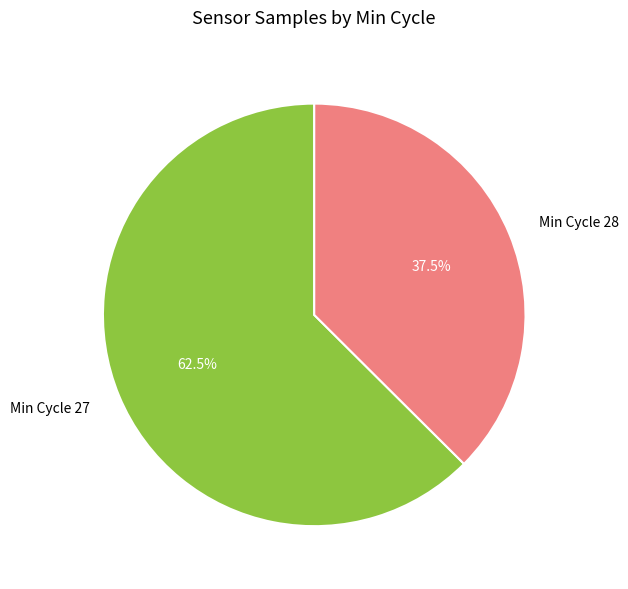

Is there any slice that represents more than half of the pie?

Yes